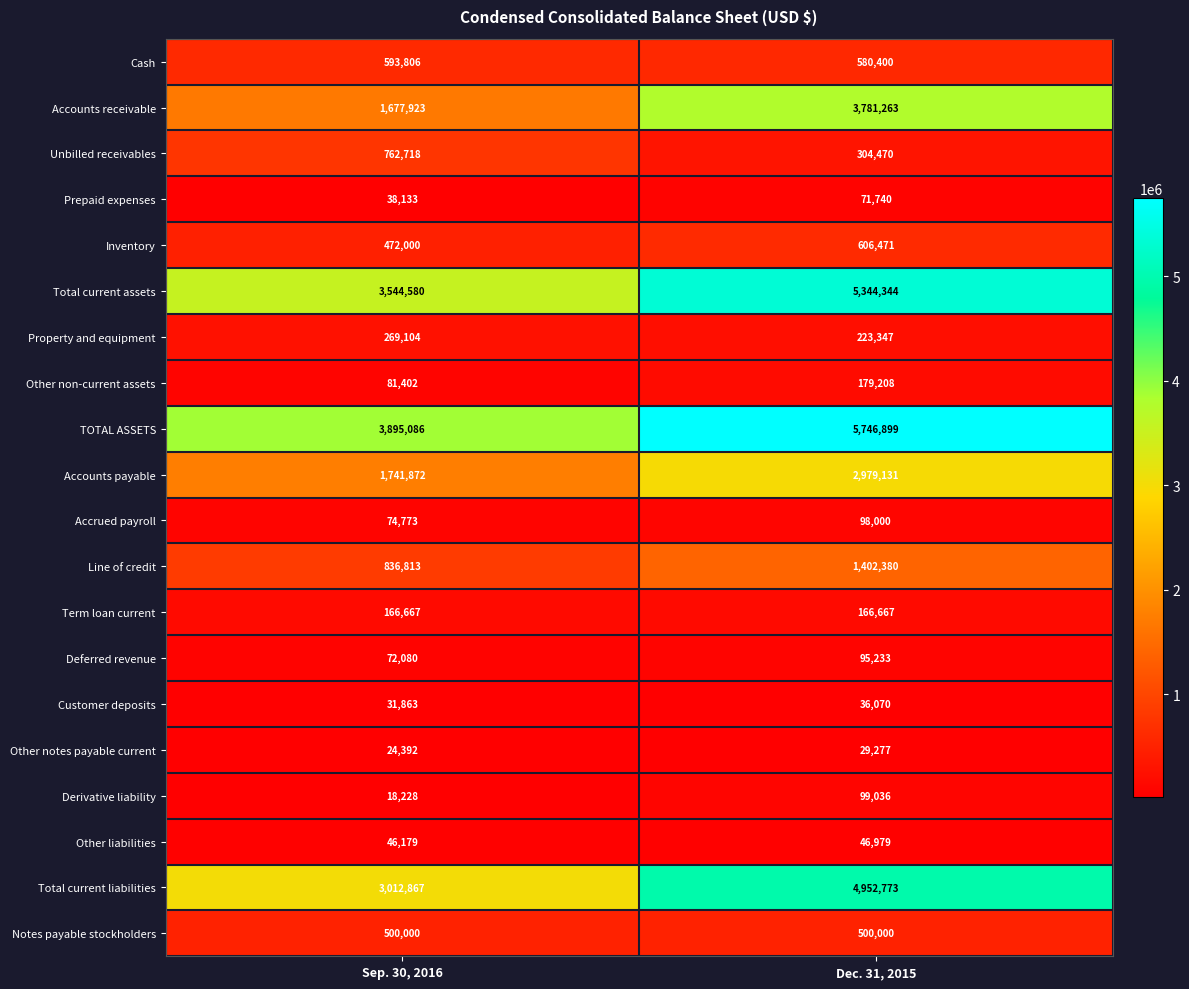

Which series changed the most between Sep. 30, 2016 and Dec. 31, 2015?

Accounts receivable